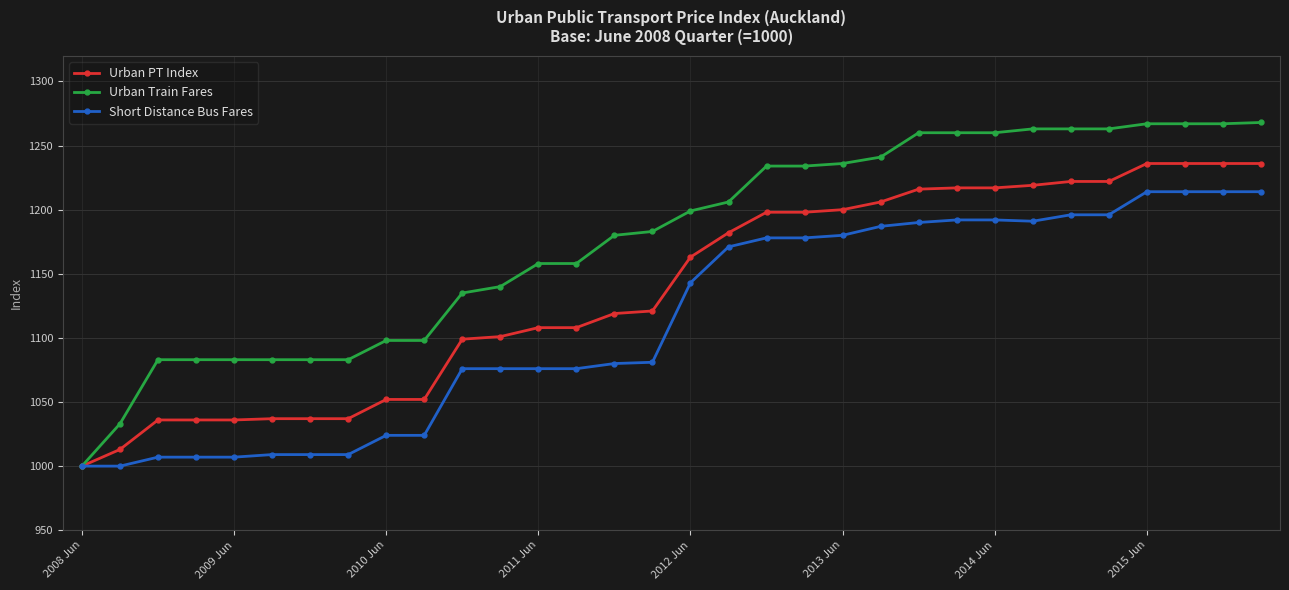

What are all the series names shown in the legend?

Urban PT Index, Urban Train Fares, Short Distance Bus Fares